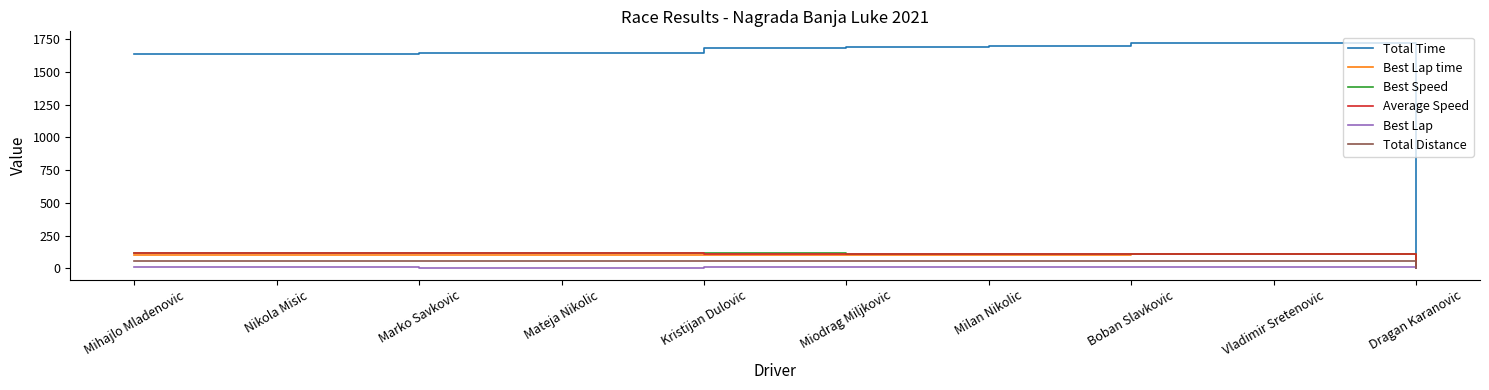

Is it true that Best Speed equals 112.7 at Miodrag Miljkovic?

True